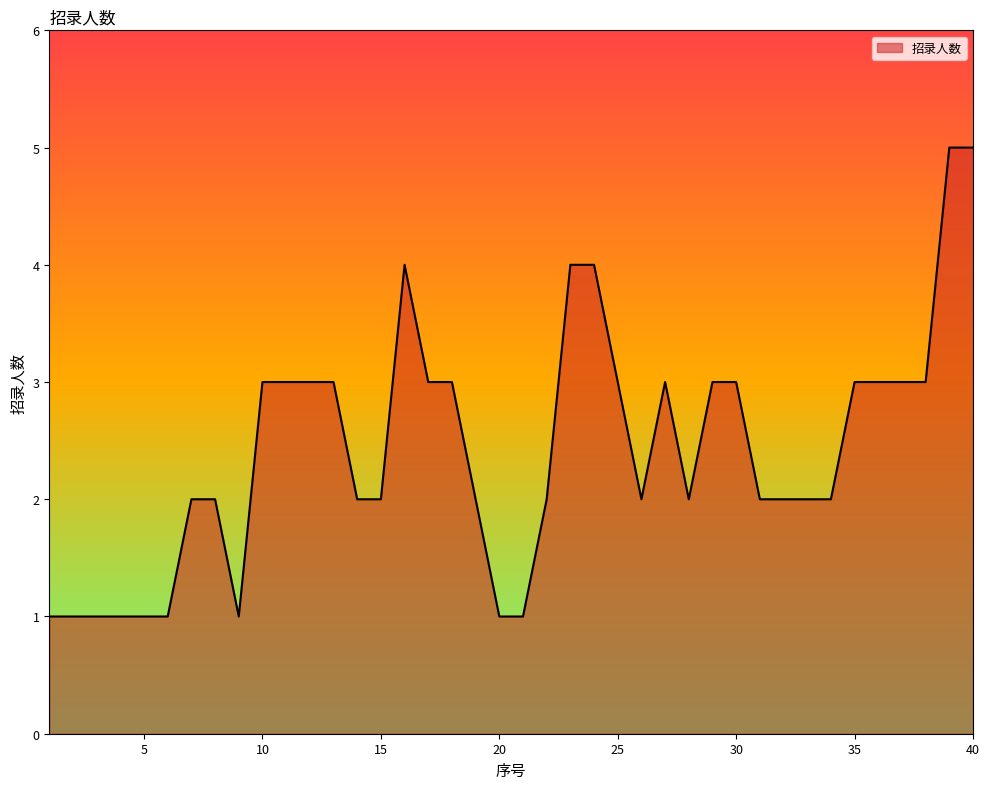

What is the greatest value displayed?

5